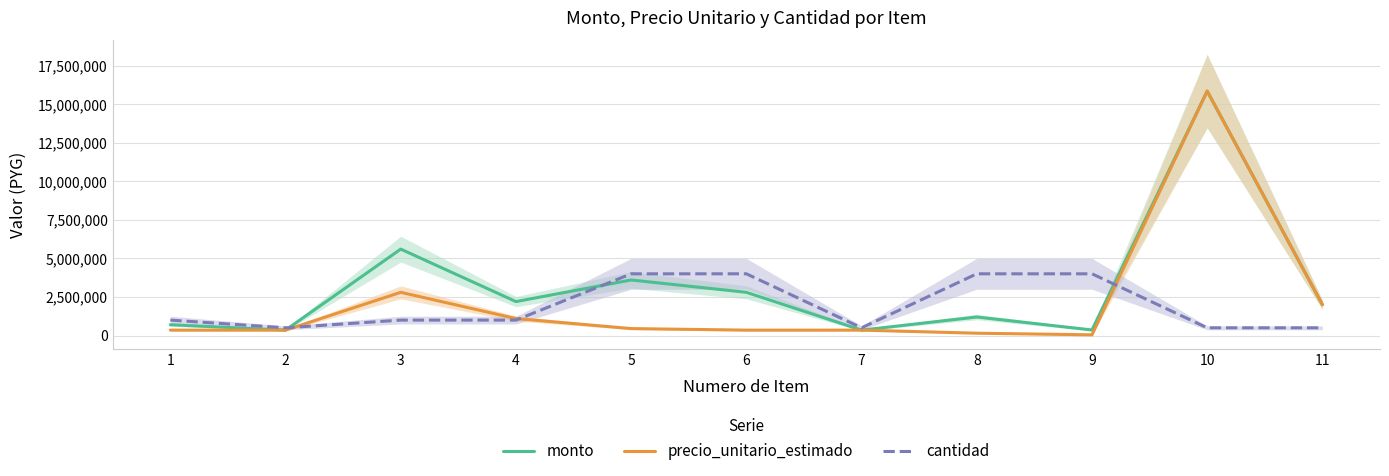

What is the value of the monto point at the 10th from the left?

15840000